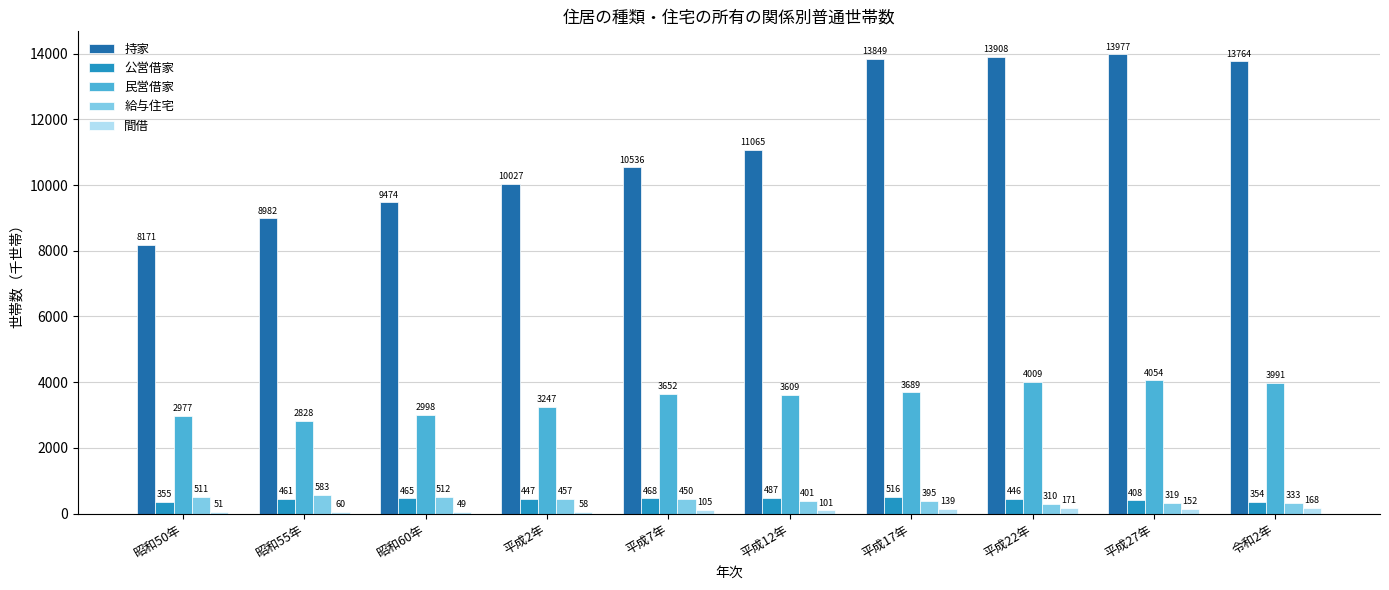

At which category is the sum across all series the highest?

平成27年